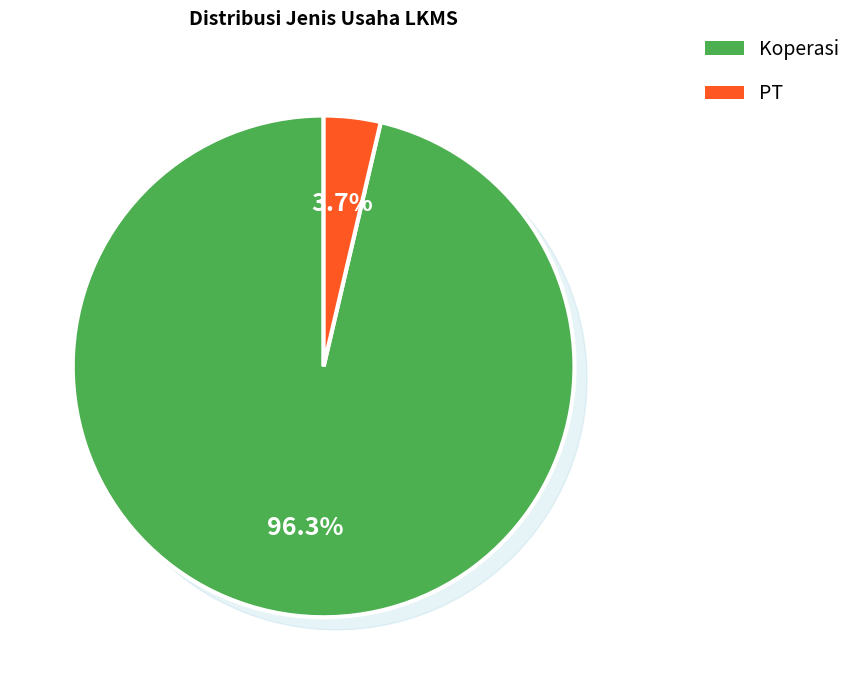

What is the largest slice in the pie chart?

Koperasi